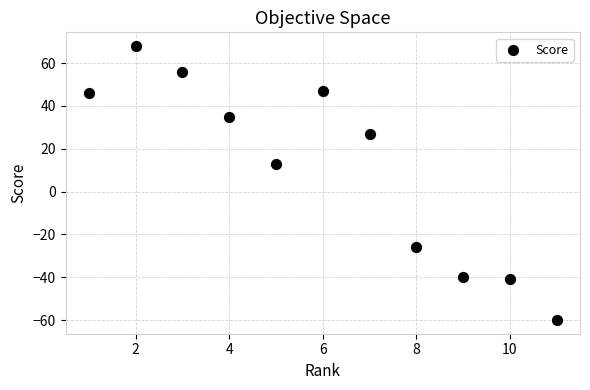

What is the average X value?

6